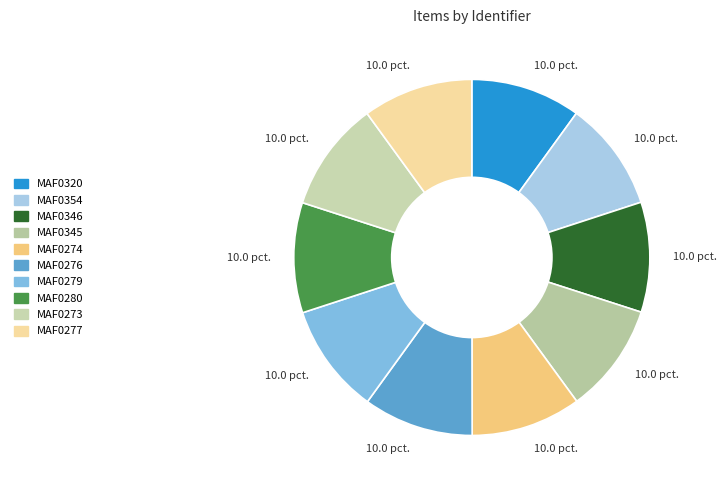

The MAF0345 slice represents 10% of the pie. True or false?

True